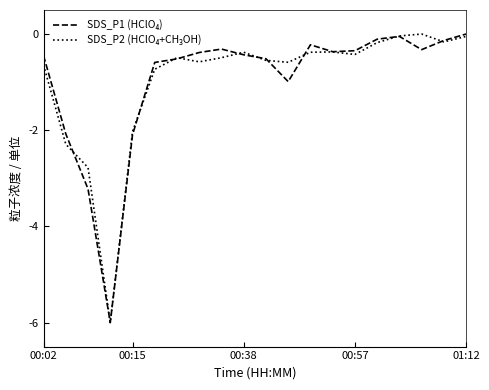

What is the smallest value displayed?

-6.0